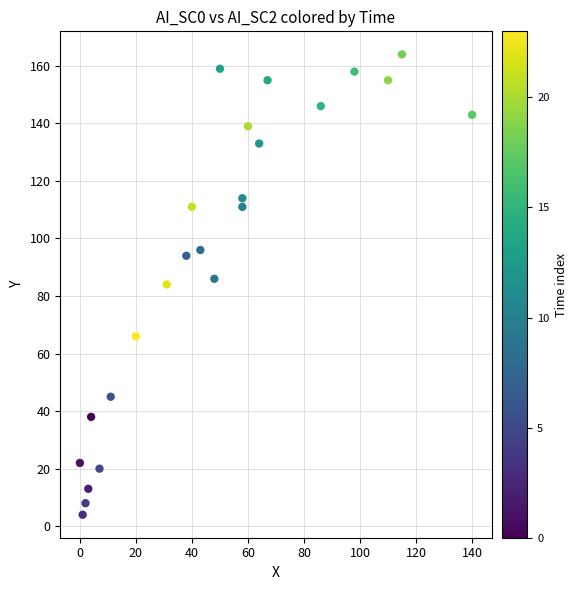

What is the range of X values (max minus min)?

140